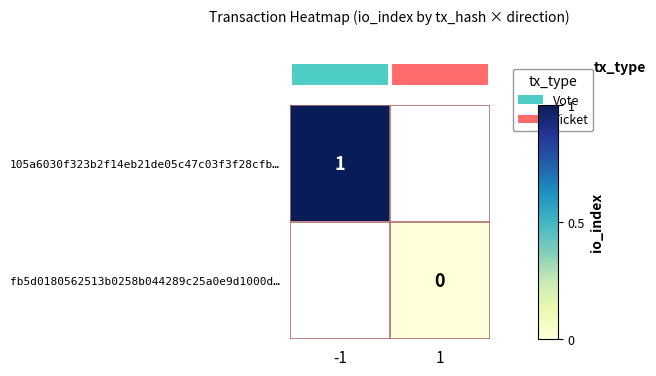

At which label is row_0 closest to 1?

-1